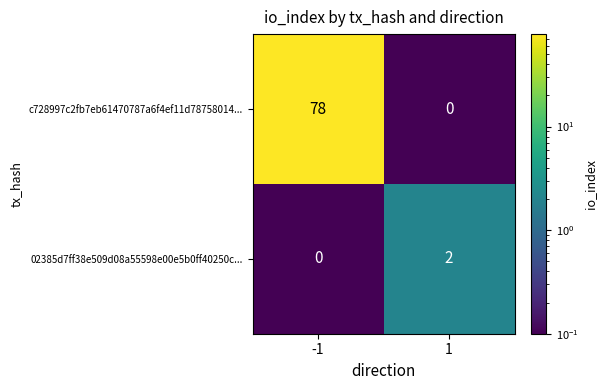

What is the difference between the highest and lowest values at -1?

78